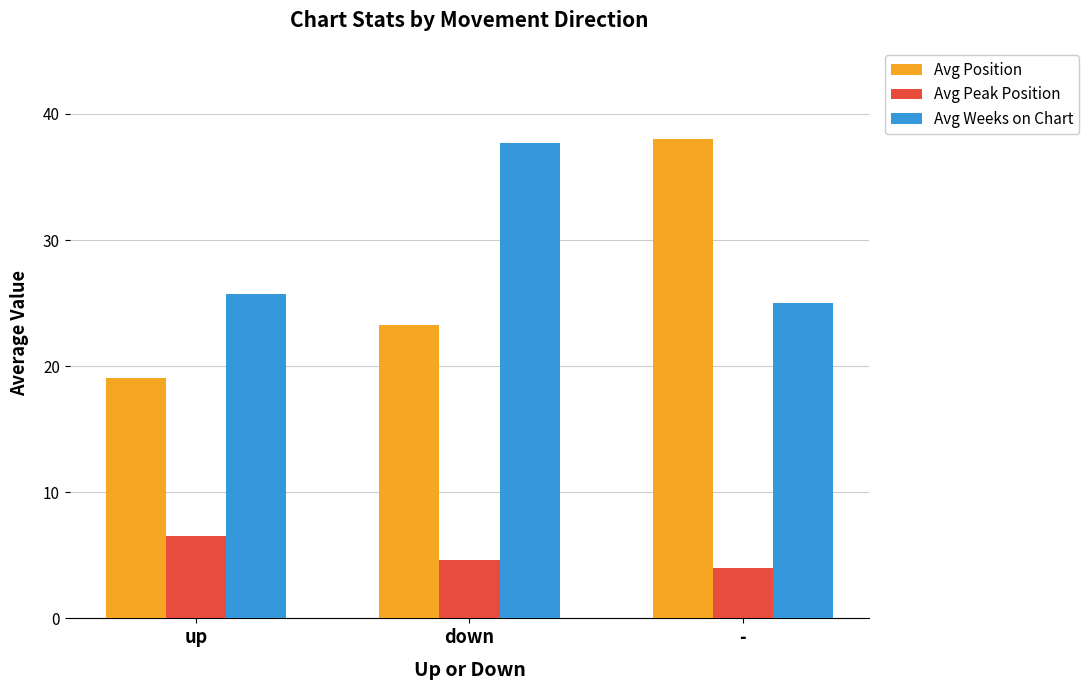

The Avg Position series shows 13.3 at up. True or false?

False